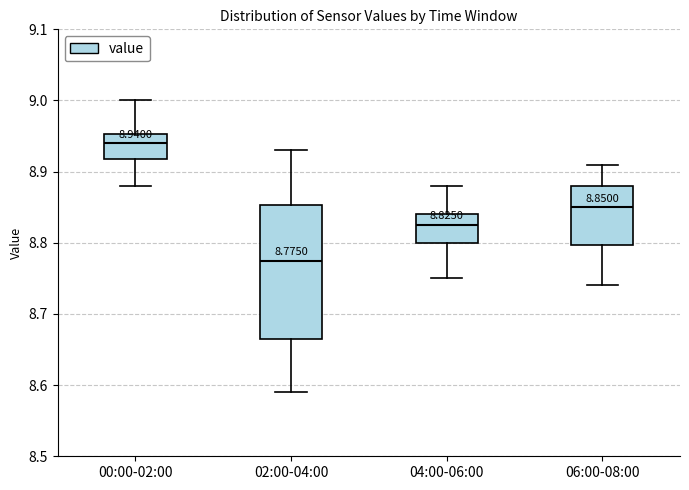

Which box is the tallest, from its lower edge to its upper edge?

02:00-04:00